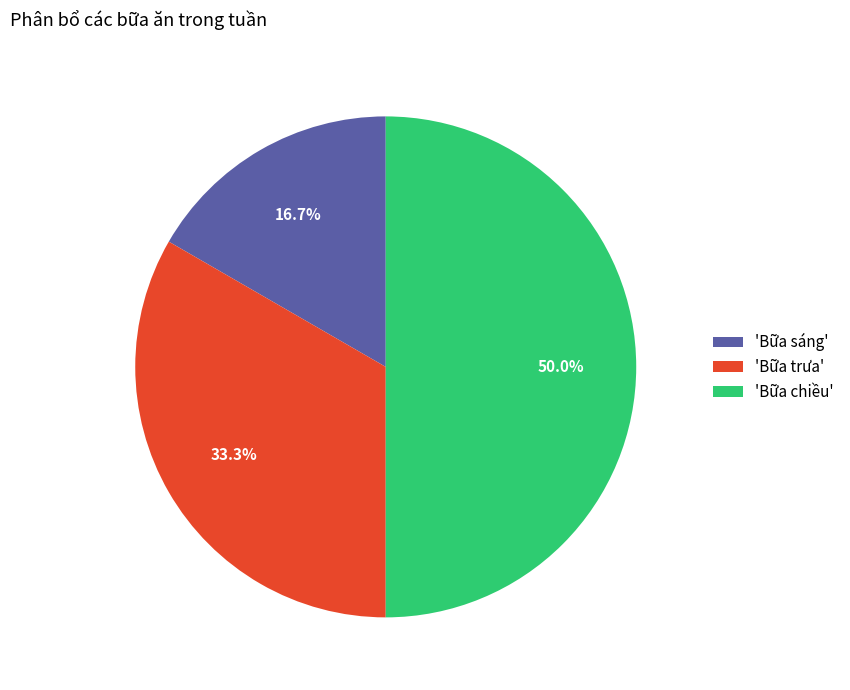

Which has a higher value, 'Bữa chiều' or 'Bữa sáng'?

'Bữa chiều'